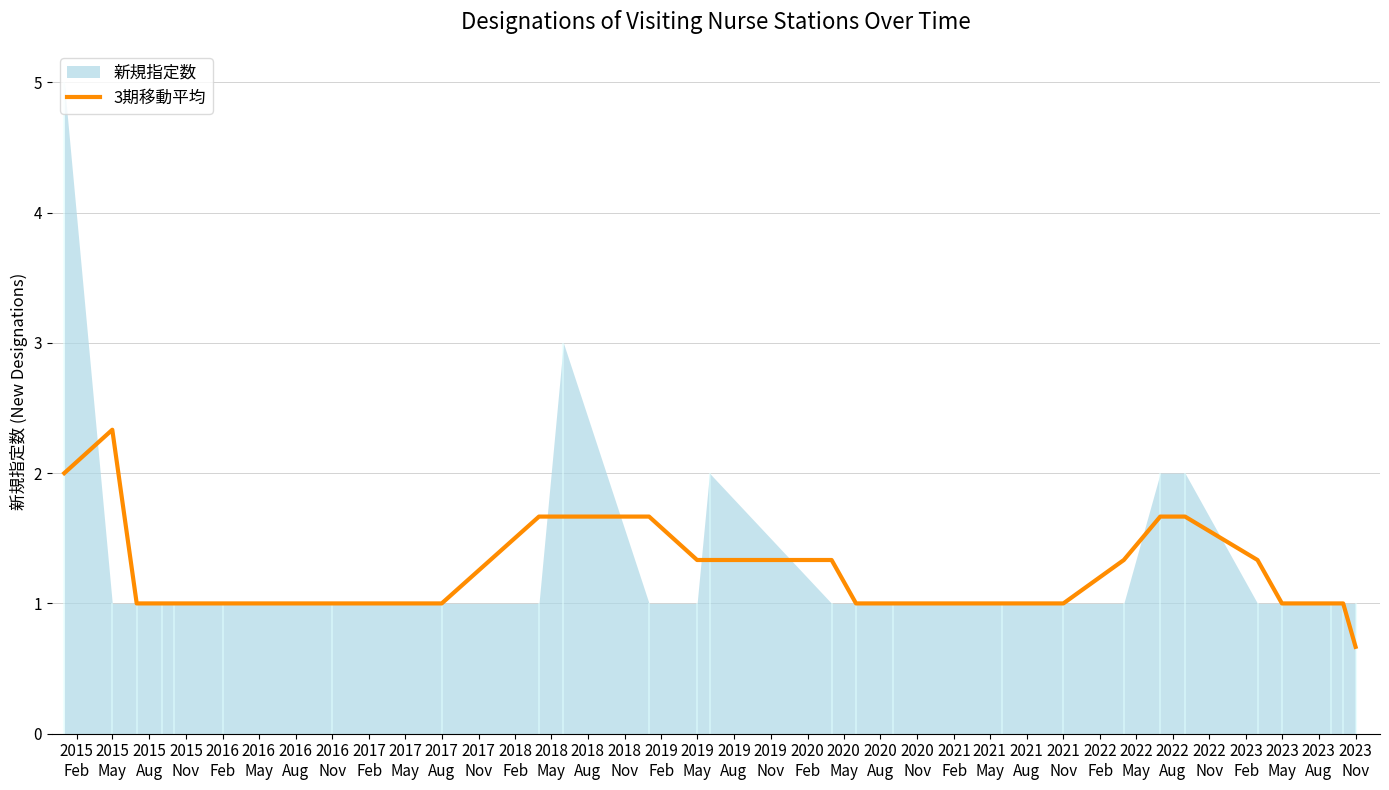

What is the lowest value of the 3期移動平均 series?

0.7